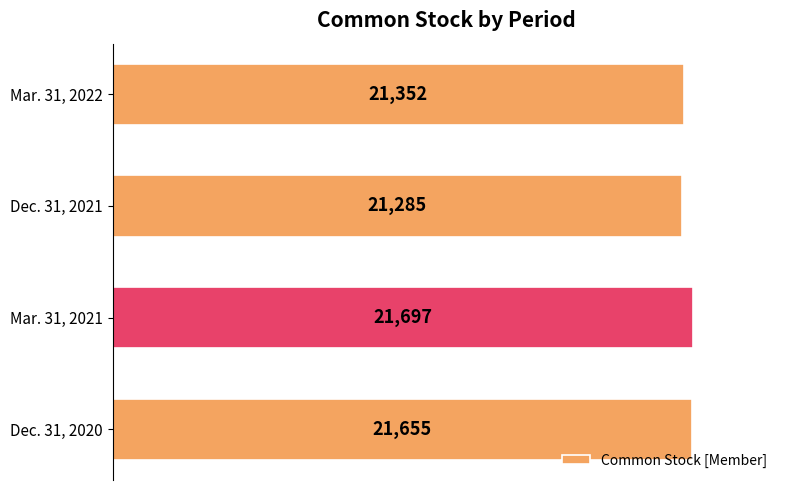

Are the bars horizontal?

Yes